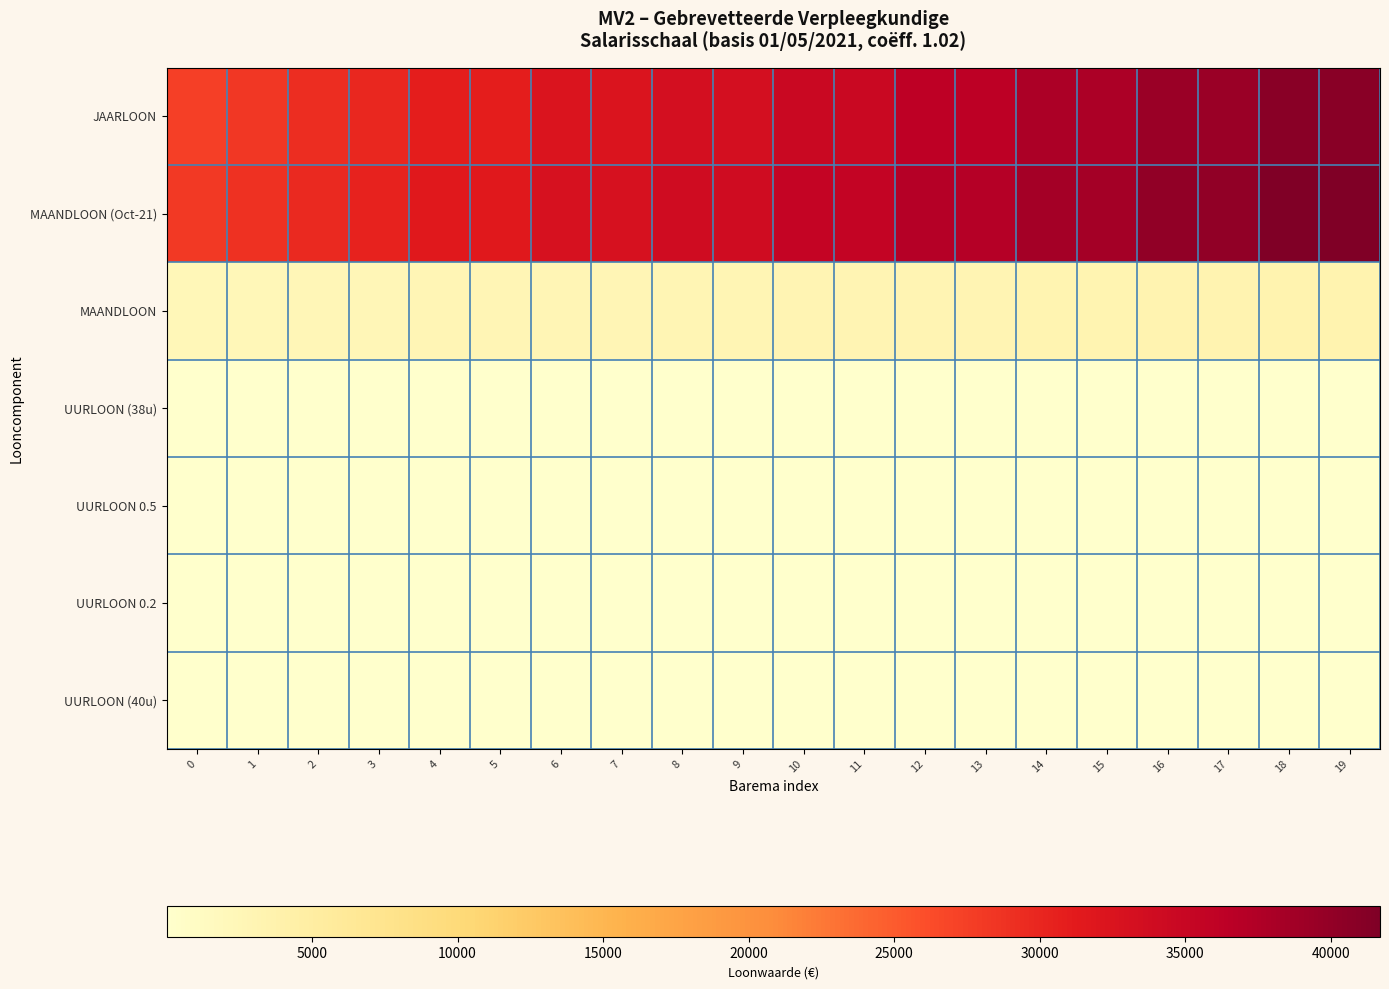

Which series changed the most between 4 and 17?

MAANDLOON (Oct-21)